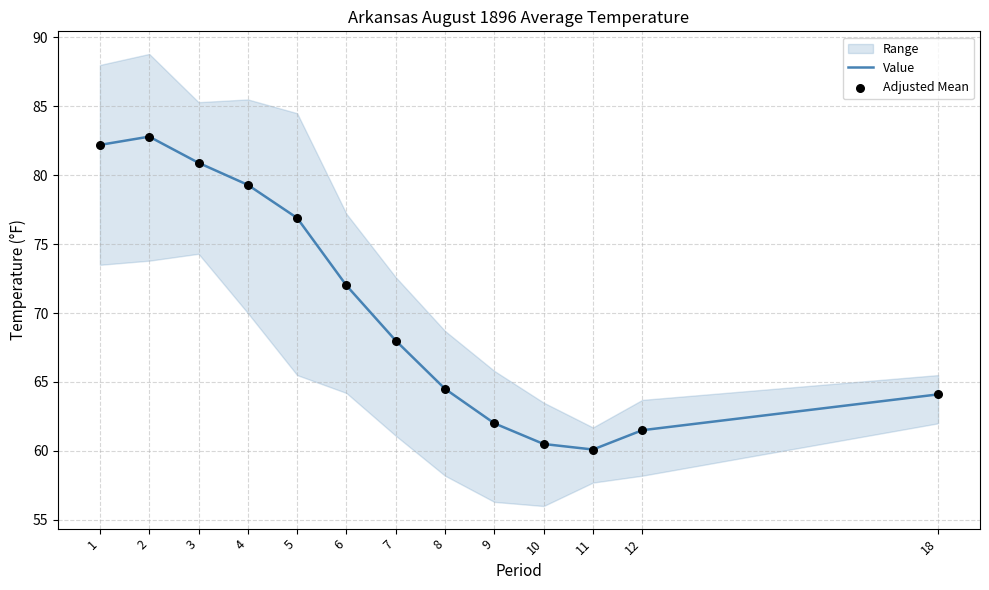

Which series reaches the minimum Y coordinate?

Adjusted Mean